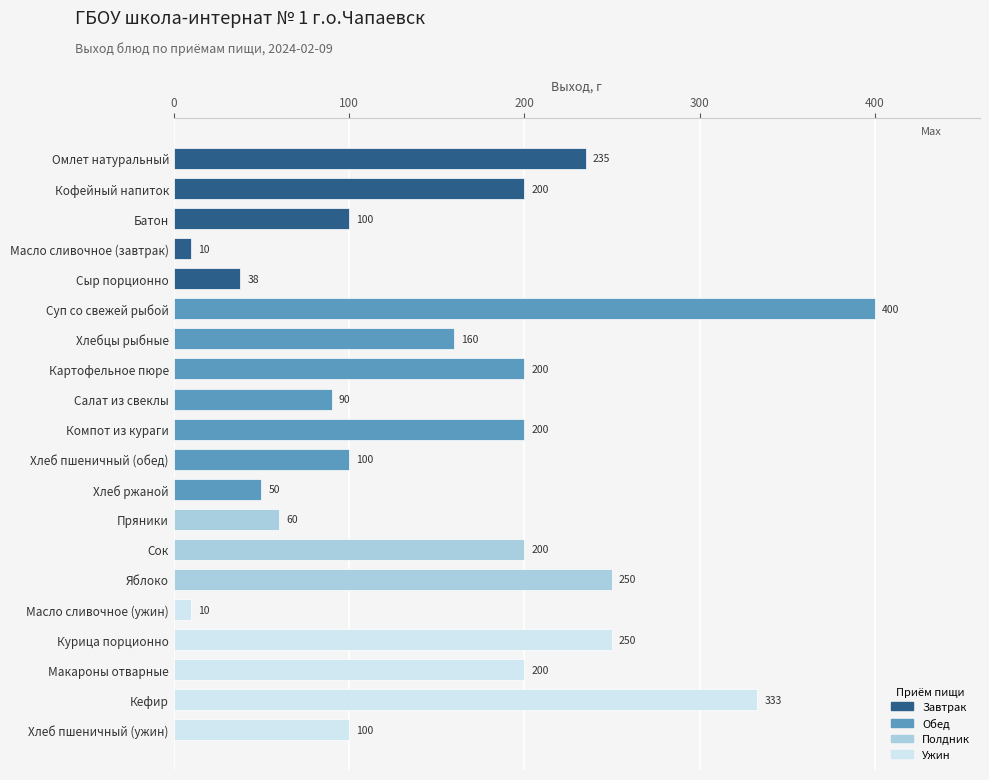

What is the ratio of the value at Кефир to the value at Омлет натуральный?

1.4